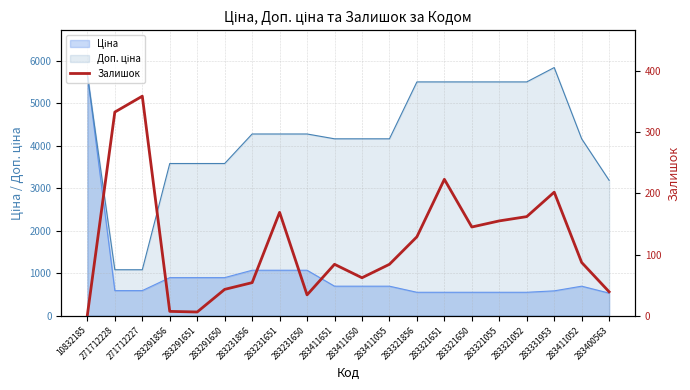

How many data points are above 87?

9